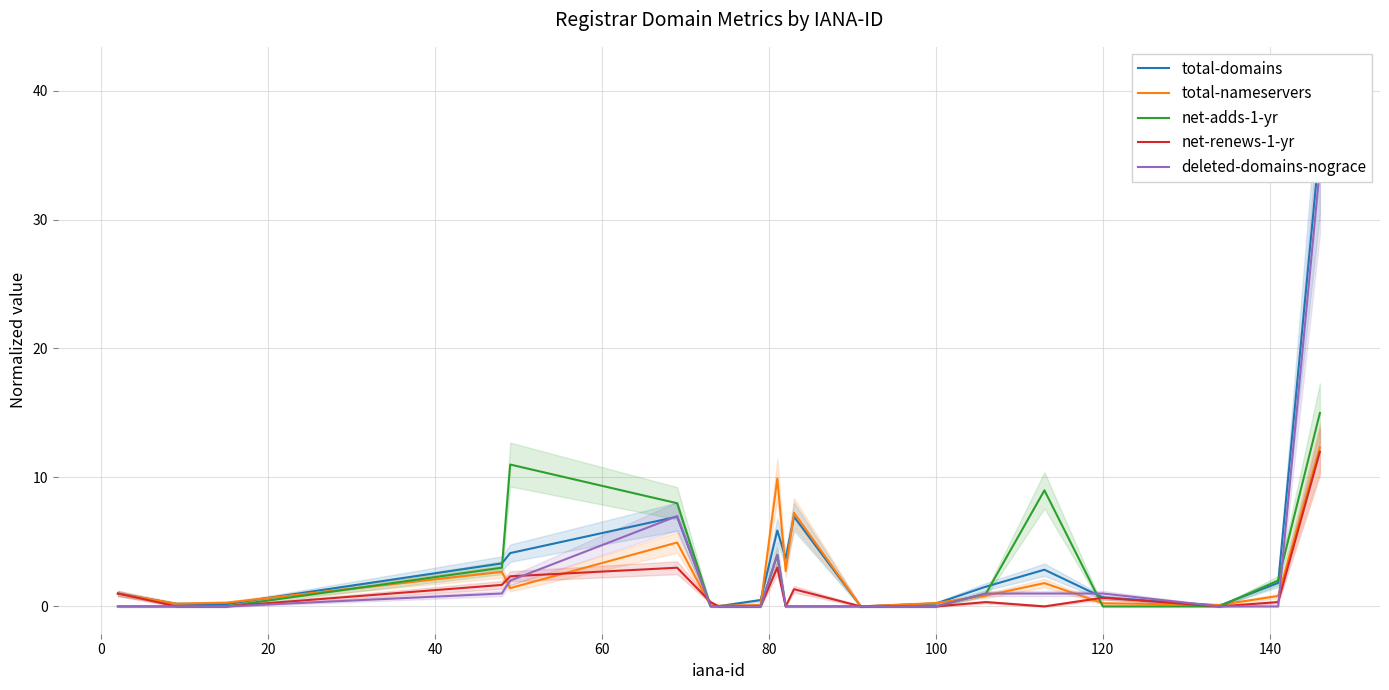

How many values in the total-nameservers series exceed 0?

19